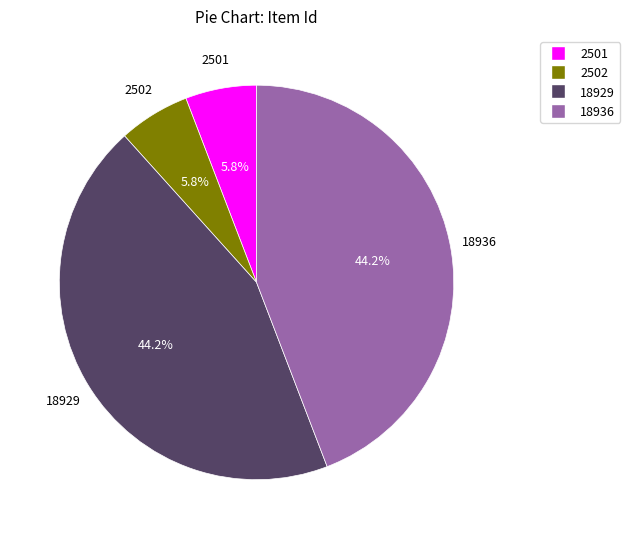

Is 18929 the majority of the pie?

No